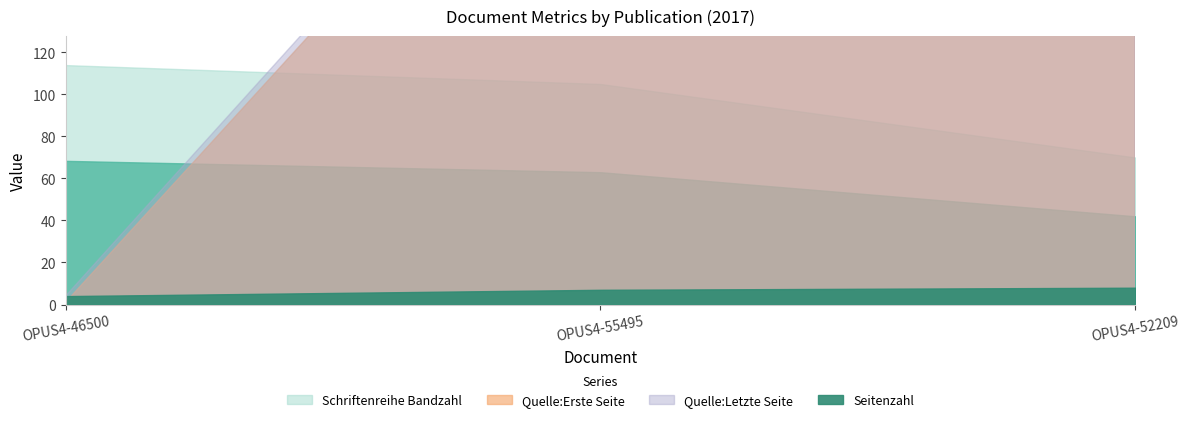

The Seitenzahl series shows 7 at 1. True or false?

True